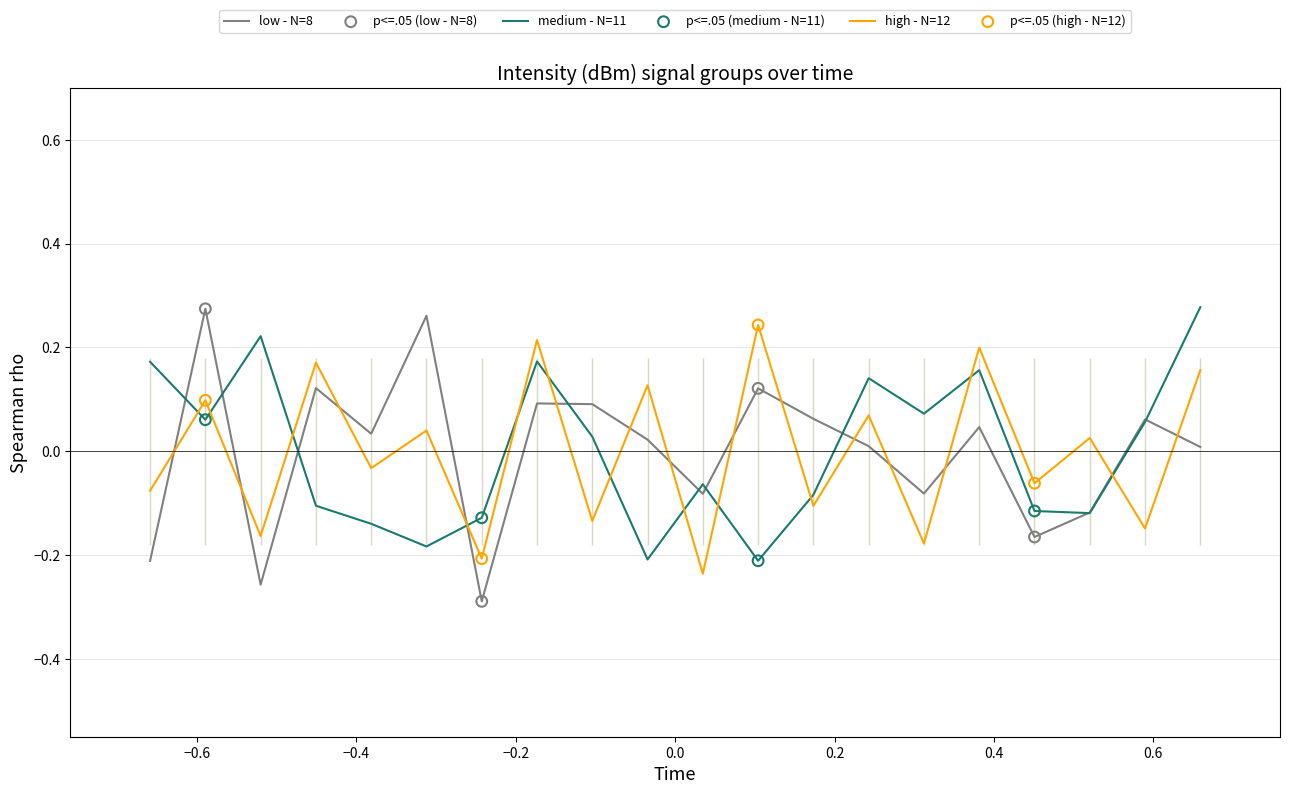

Which series has the largest Y range (max minus min)?

low - N=8